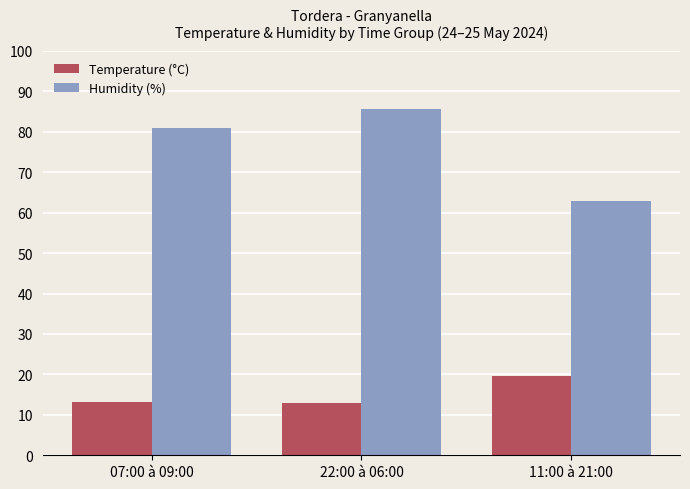

What is the difference between the highest and lowest values at 11:00 à 21:00?

43.4